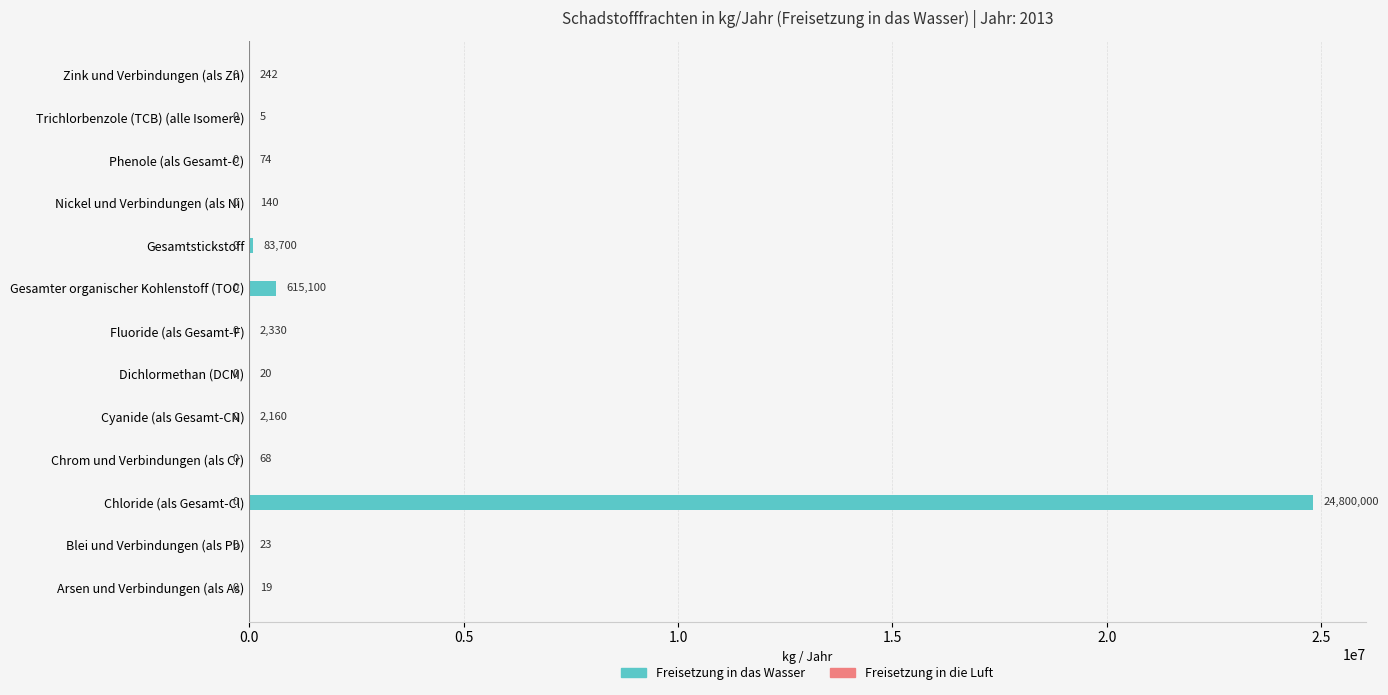

Where is the data nearest to the value 12400002?

Gesamter organischer Kohlenstoff (TOC)